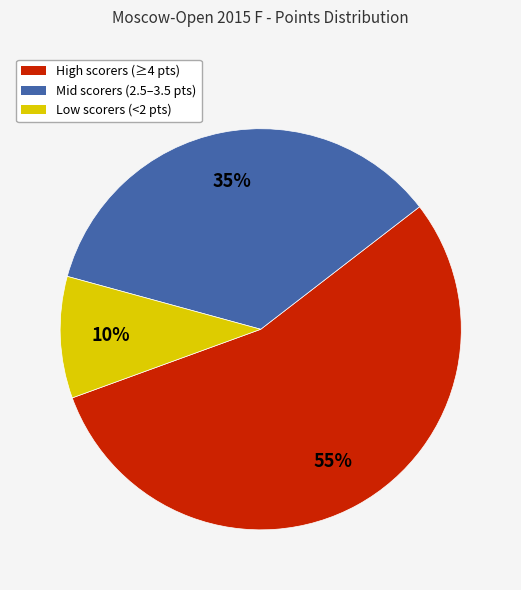

Is there any slice that represents more than half of the pie?

Yes